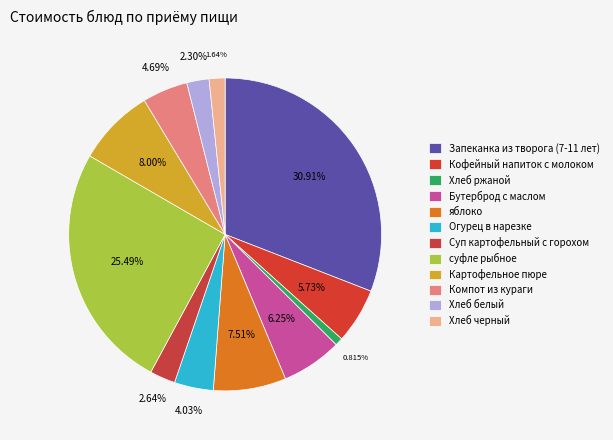

How many slices are in this pie chart?

12